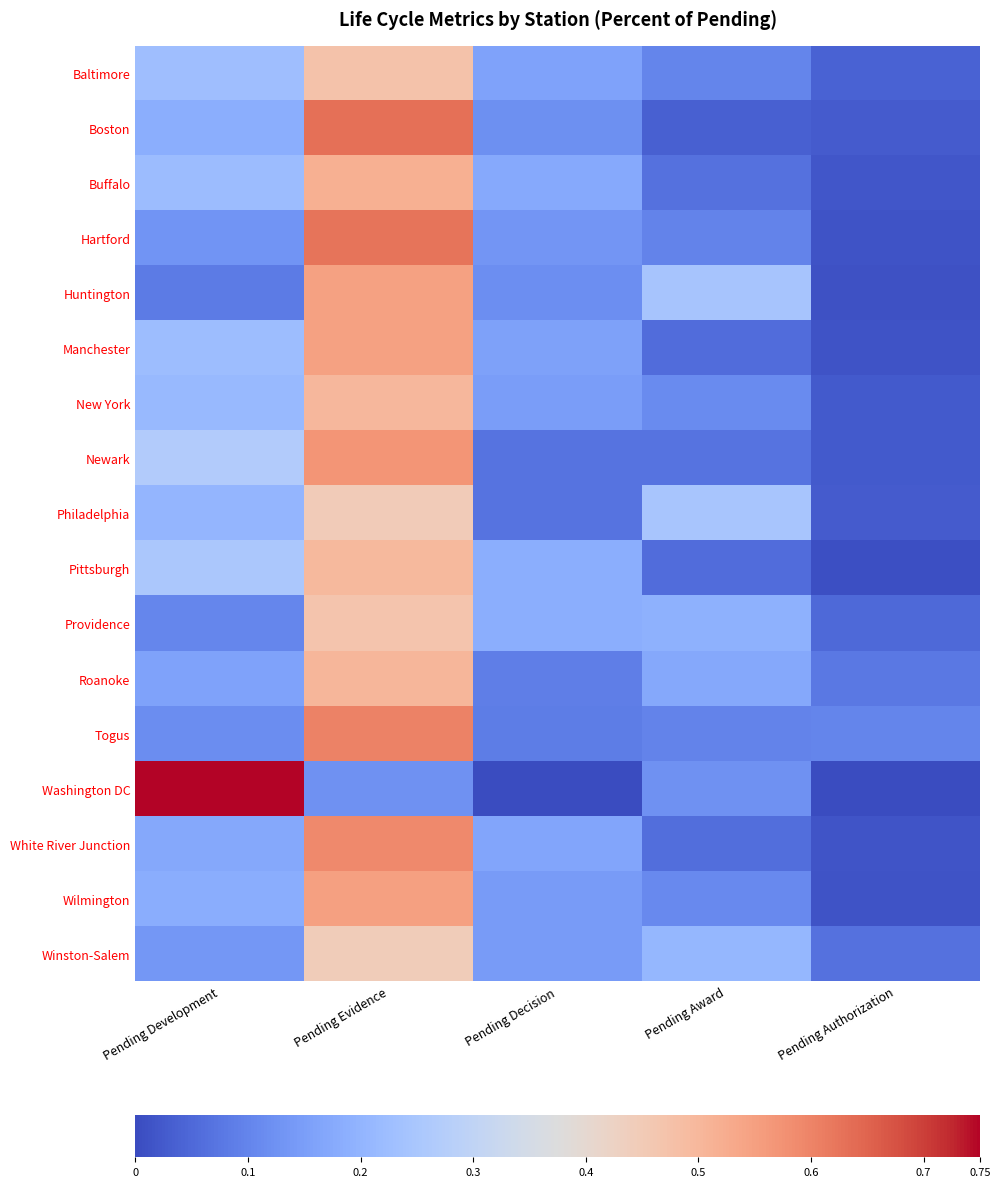

Between Pending Authorization and Pending Evidence, which is larger?

Pending Evidence